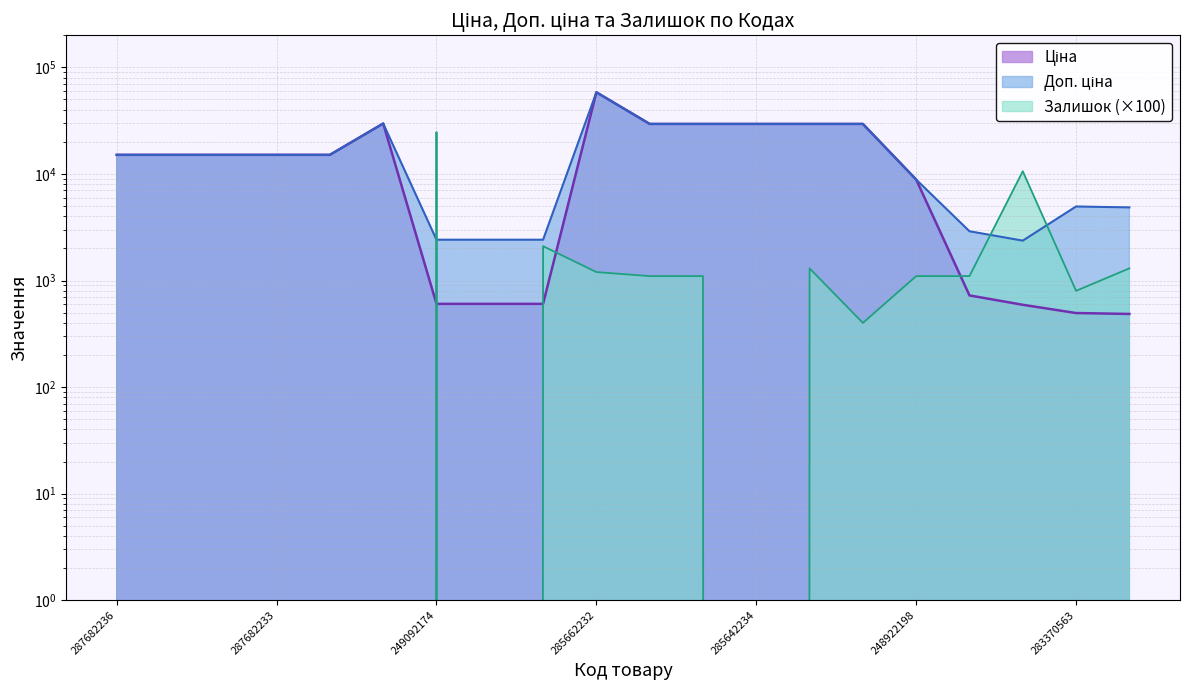

What is the difference between the Доп. ціна values at 285642234 and 249092172?

27076.7